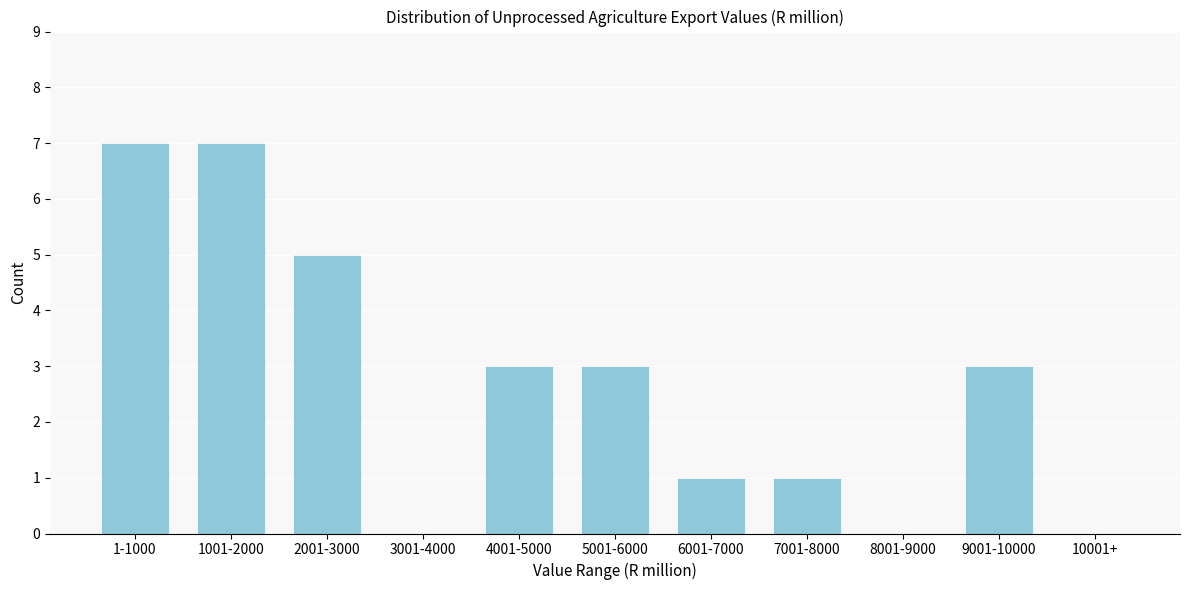

Reading right to left, transcribe all the data shown in this chart.

10001+=0	9001-10000=3	8001-9000=0	7001-8000=1	6001-7000=1	5001-6000=3	4001-5000=3	3001-4000=0	2001-3000=5	1001-2000=7	1-1000=7